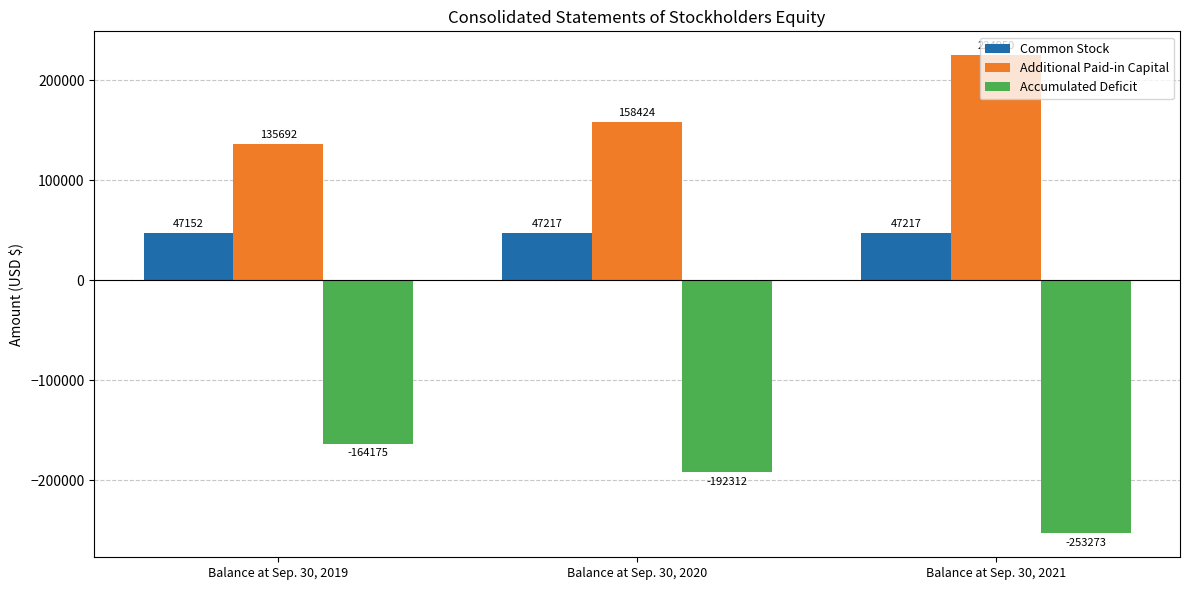

Between Balance at Sep. 30, 2020 and Balance at Sep. 30, 2021, which series saw the biggest shift?

Additional Paid-in Capital